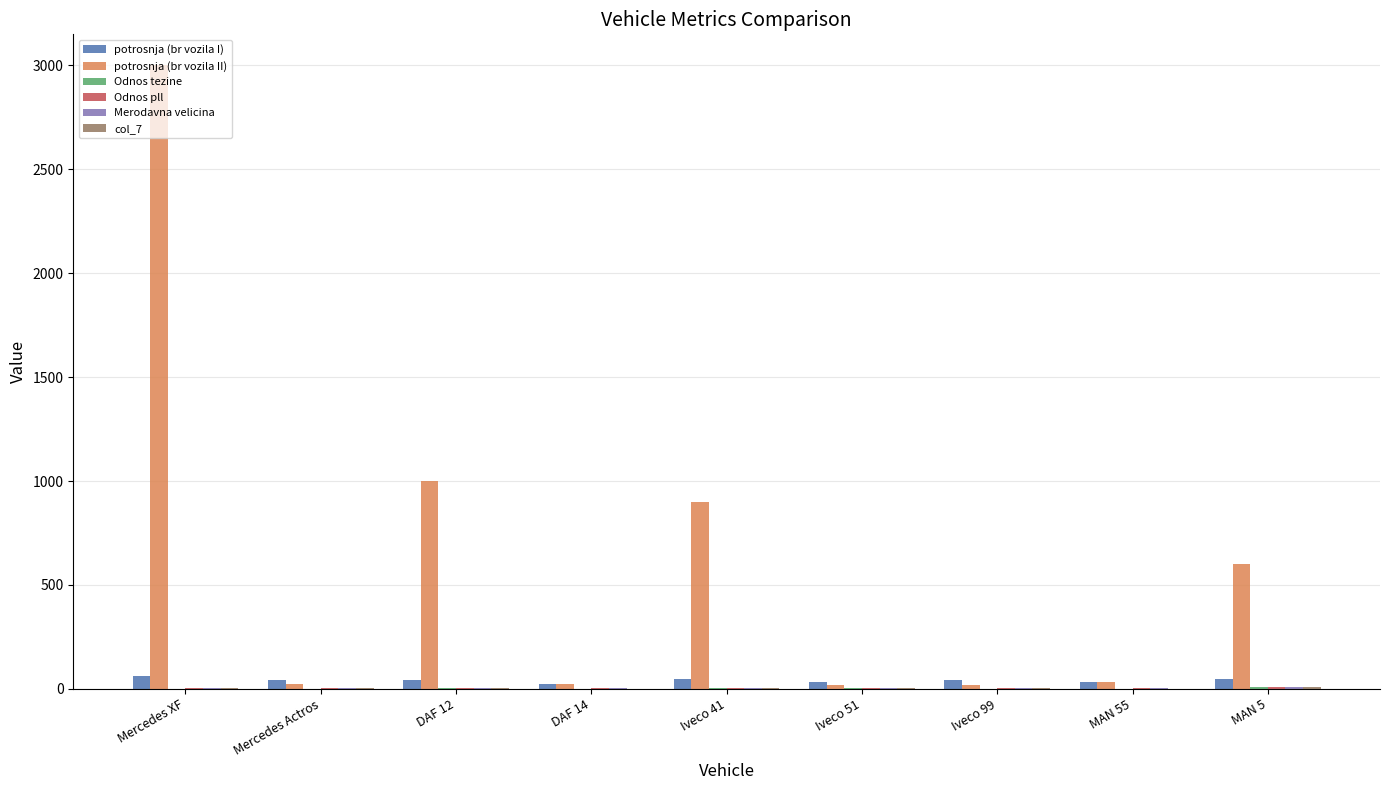

Which category has the highest value across all series?

Mercedes XF